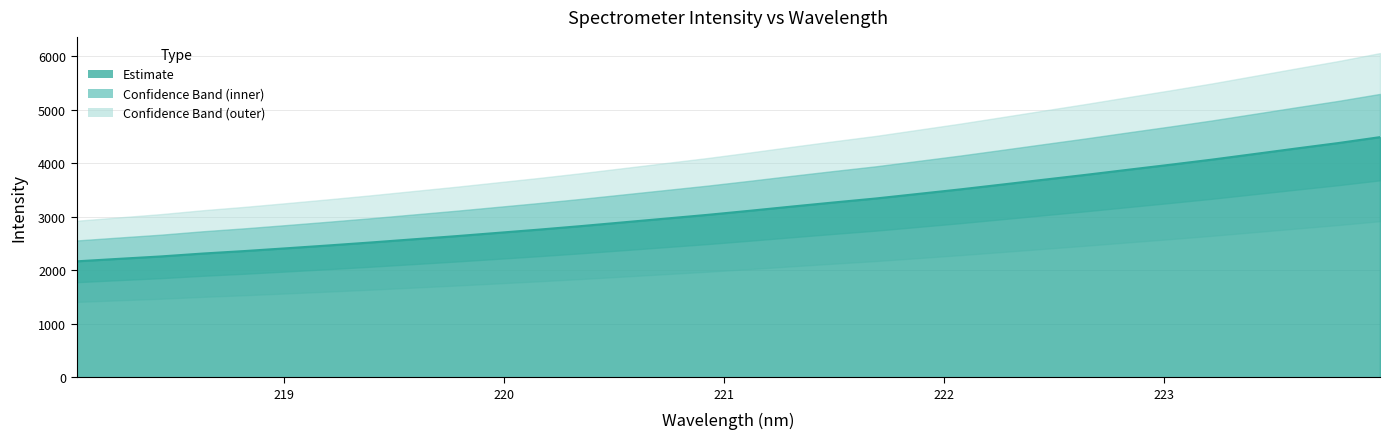

What is the value of the 20th point from the left?

3341.1